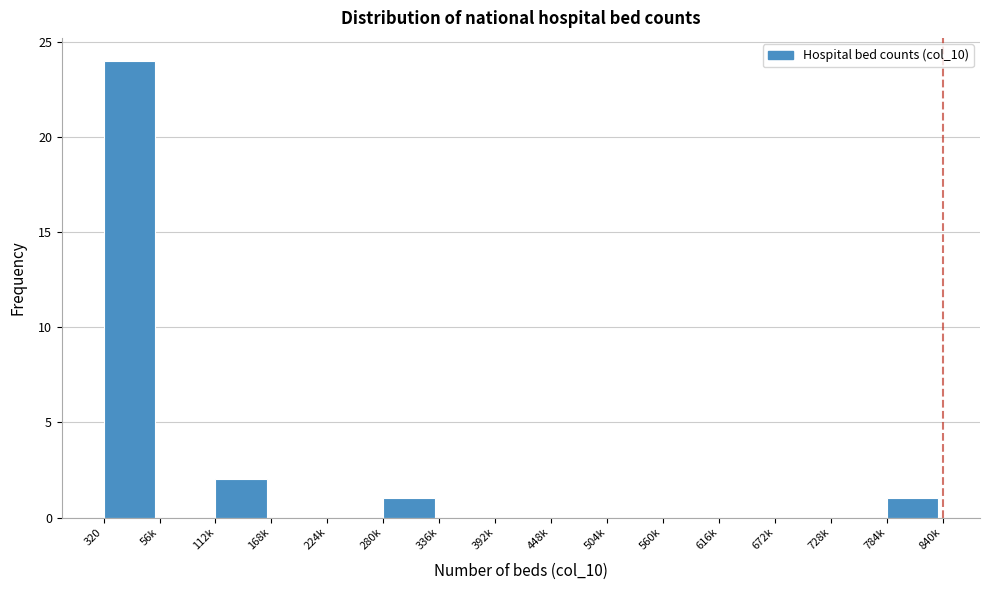

Reading right to left, list all the values displayed in this chart.

784k=1	728k=0	672k=0	616k=0	560k=0	504k=0	448k=0	392k=0	336k=0	280k=1	224k=0	168k=0	112k=2	56k=0	320=24